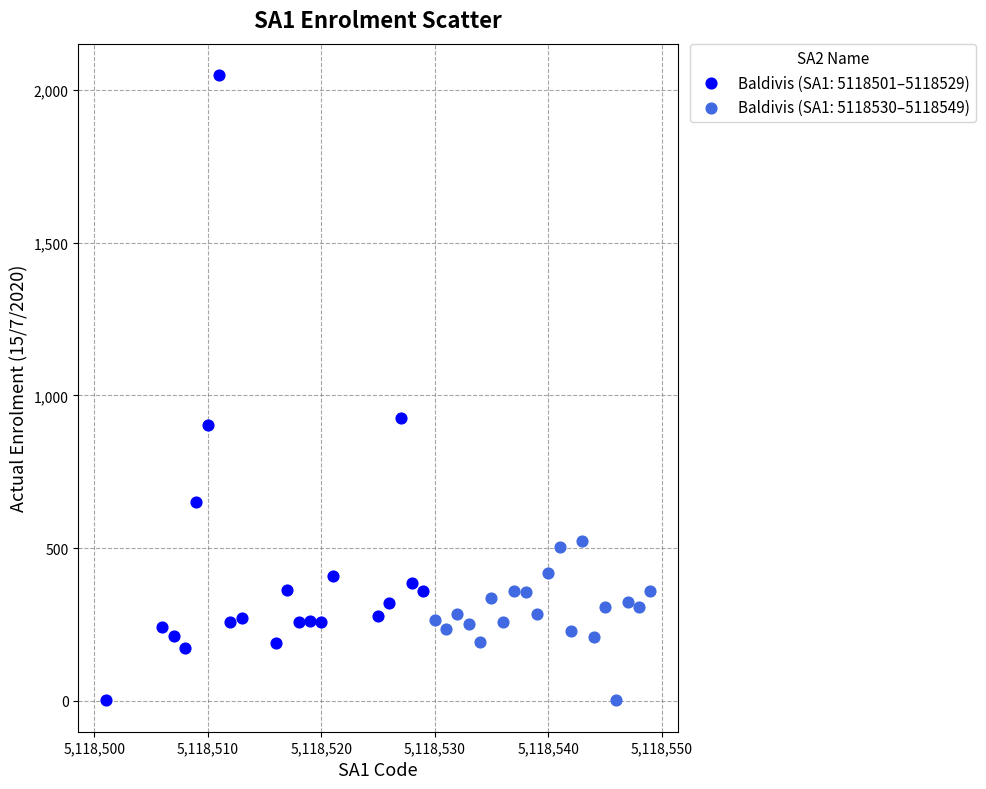

What are all the series names shown in the legend?

Baldivis (SA1: 5118501–5118529), Baldivis (SA1: 5118530–5118549)